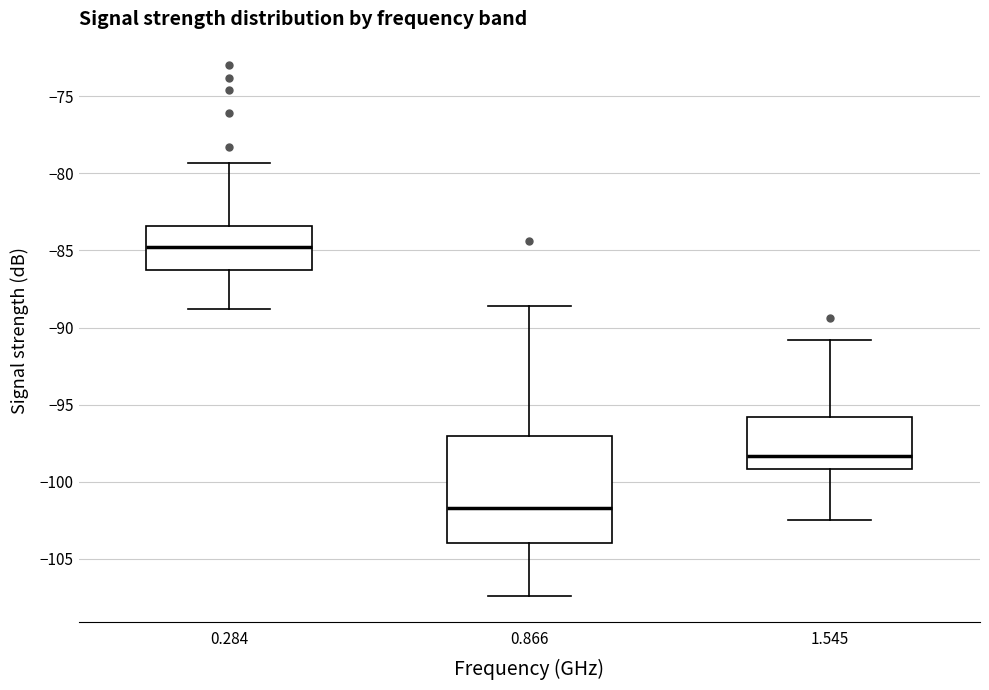

Reading left to right, read every box against the y-axis: the position of its median line, the range the box covers, and the ends of its whiskers. The values are not printed on the chart, so give them approximately, as read against the axis.

0.284: median -85.0, box -86.0 to -83.5, whiskers -89.0 to -79.5
0.866: median -101.5, box -104.0 to -97.0, whiskers -107.5 to -88.5
1.545: median -98.5, box -99.0 to -96.0, whiskers -102.5 to -91.0